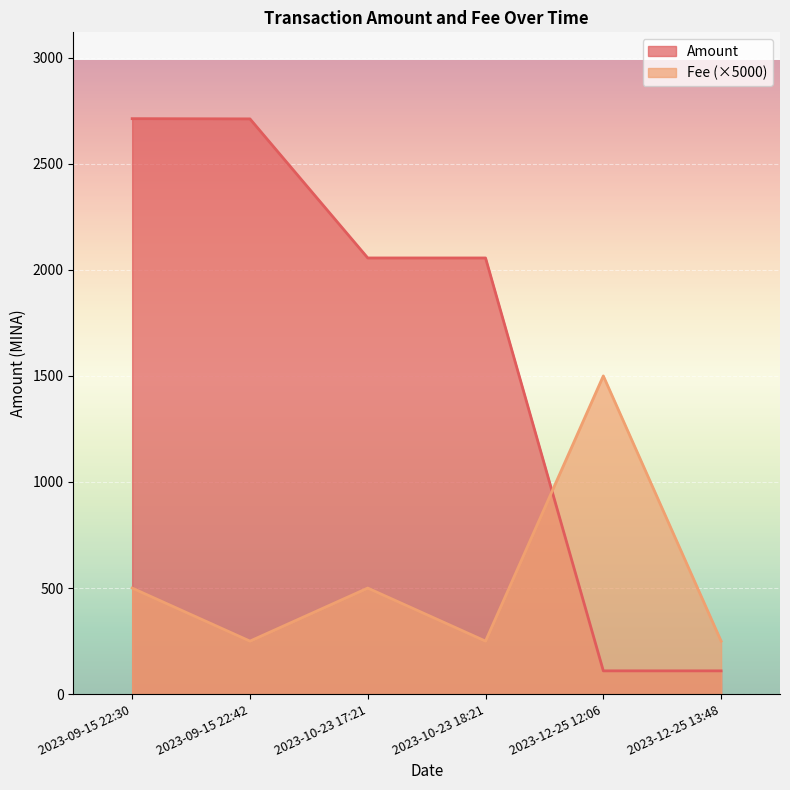

At which category is the sum across all series the highest?

2023-09-15 22:30